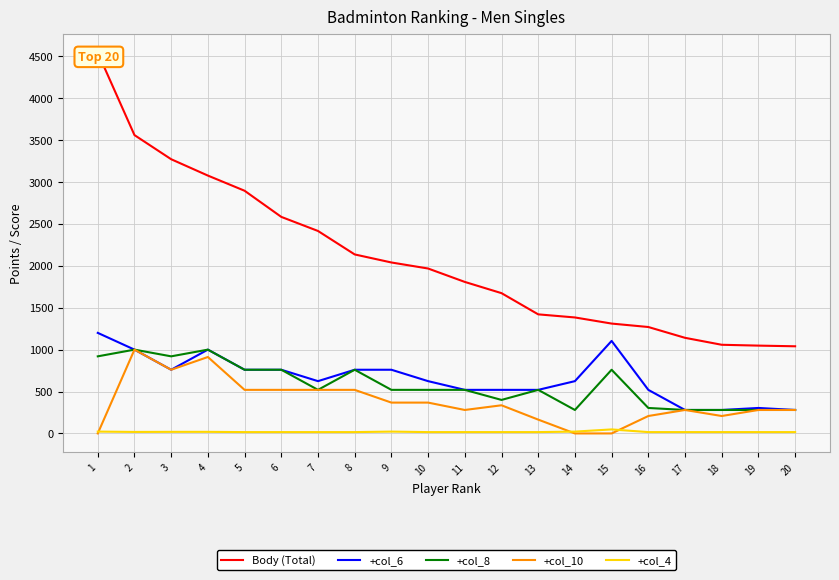

True or false: Body (Total) has a value of 3173 at 10.

False